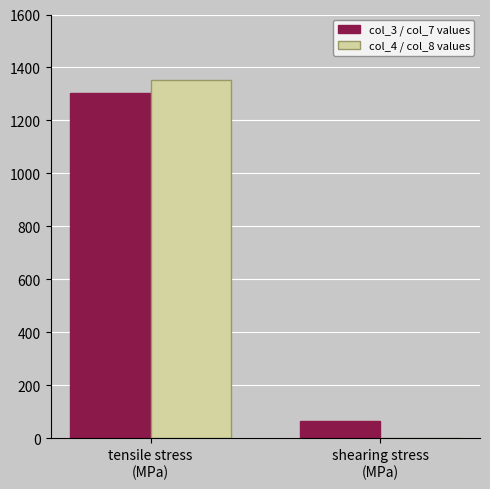

Which series changed the most between tensile stress
(MPa) and shearing stress
(MPa)?

col_4 / col_8 values